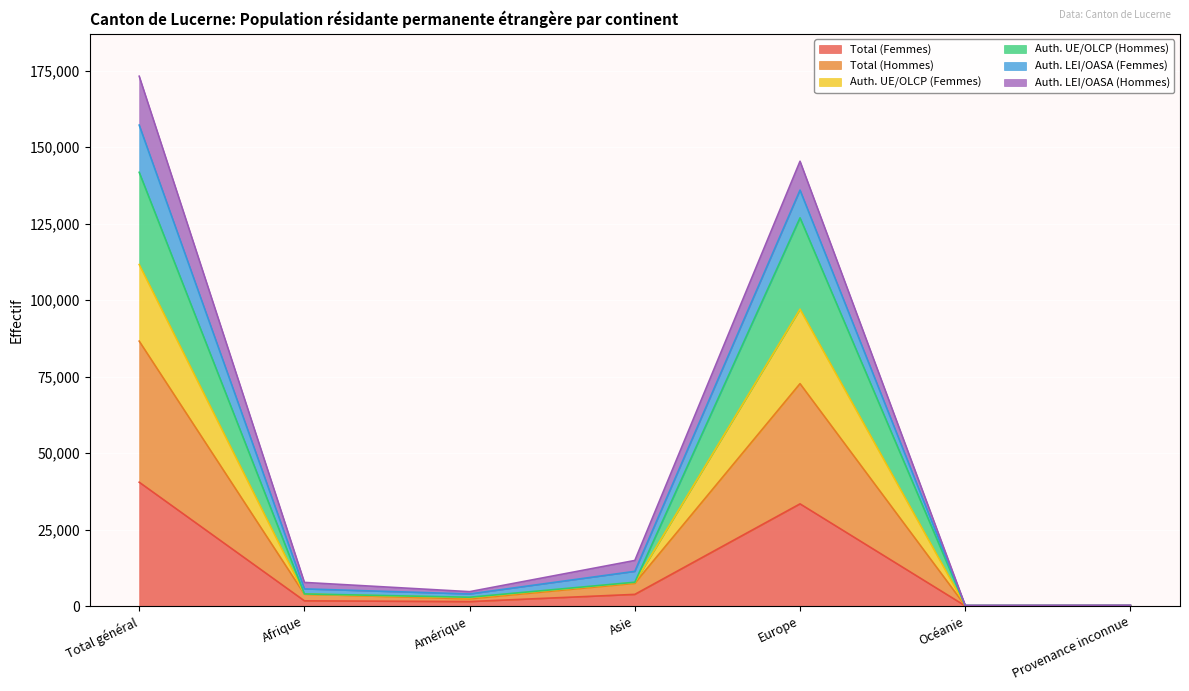

Rank the categories by Total (Femmes) value from highest to lowest.

Total général, Europe, Asie, Afrique, Amérique, Océanie, Provenance inconnue